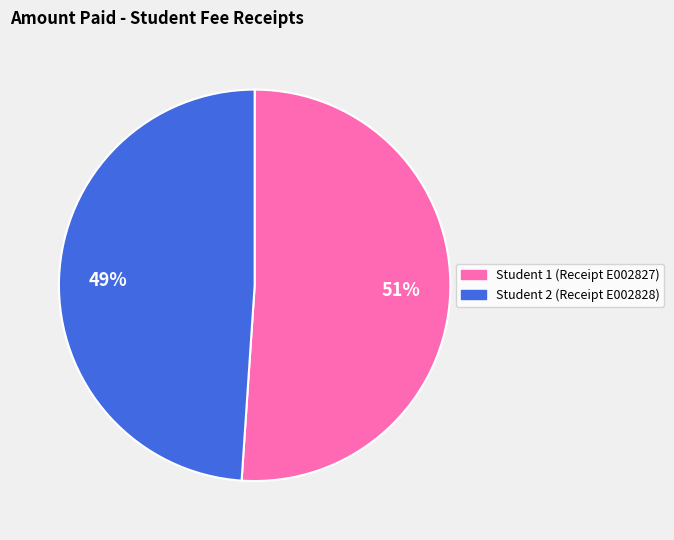

How many segments does this pie chart have?

2